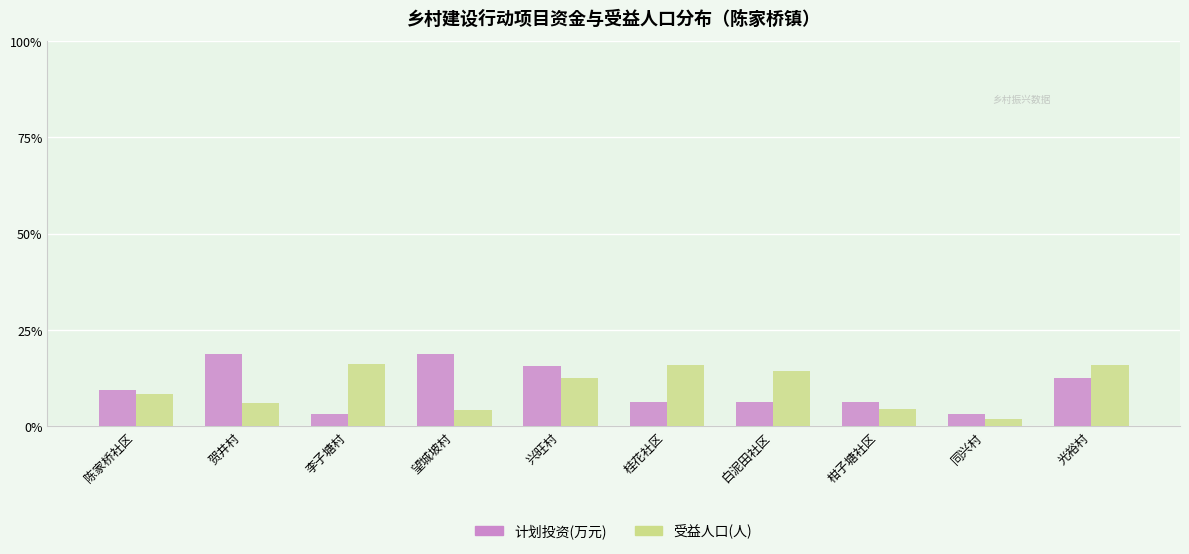

Is it true that 计划投资(万元) equals 3.1 at 李子塘村?

True